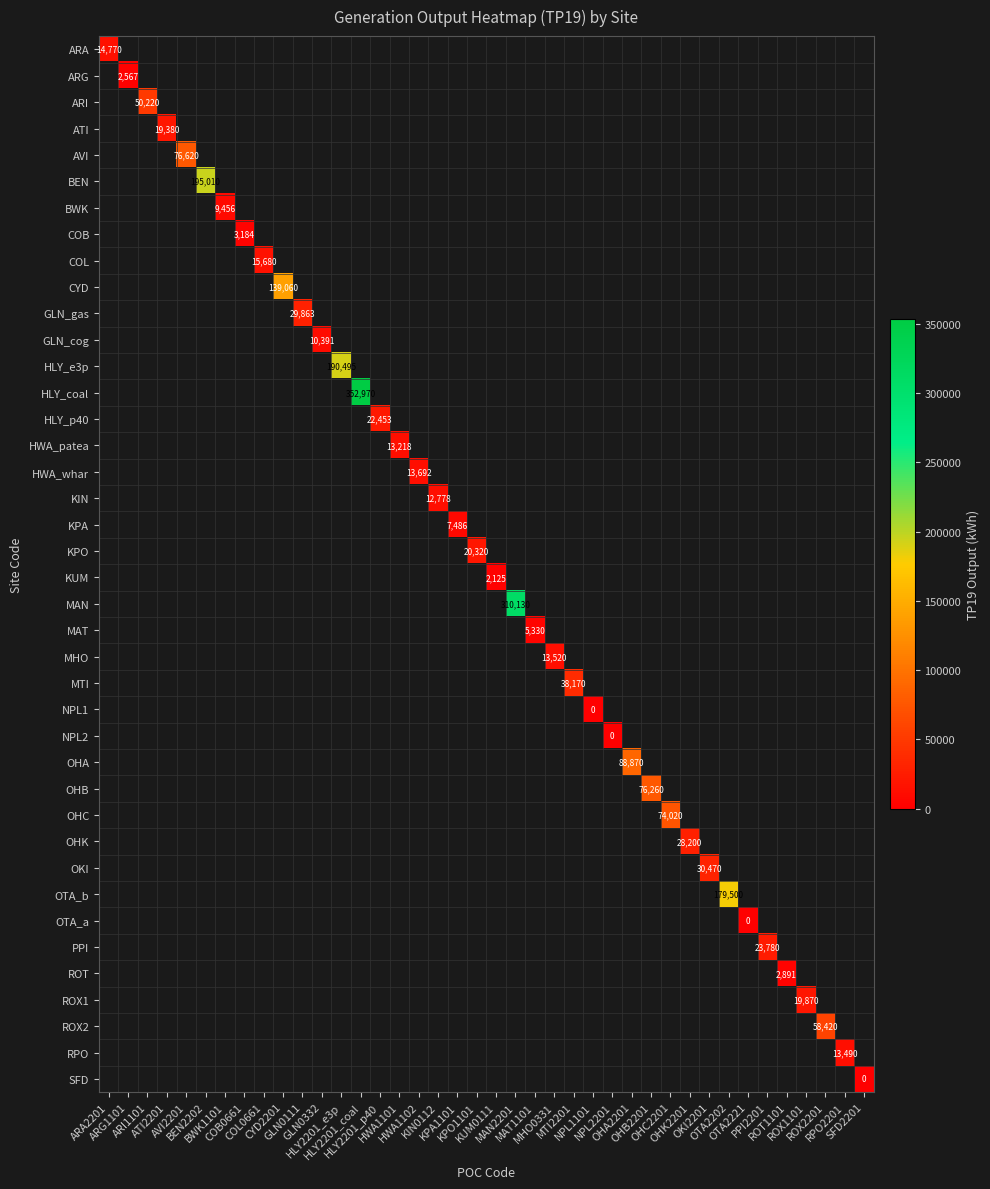

Which category has the lowest value in the MHO series?

ARA2201